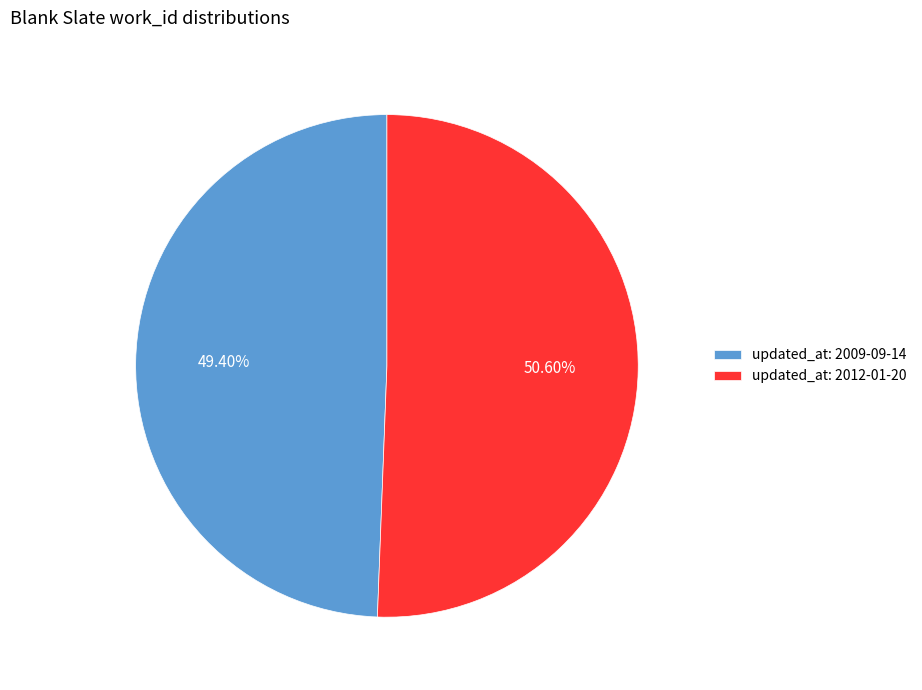

Which category has the biggest portion of the pie?

updated_at: 2012-01-20